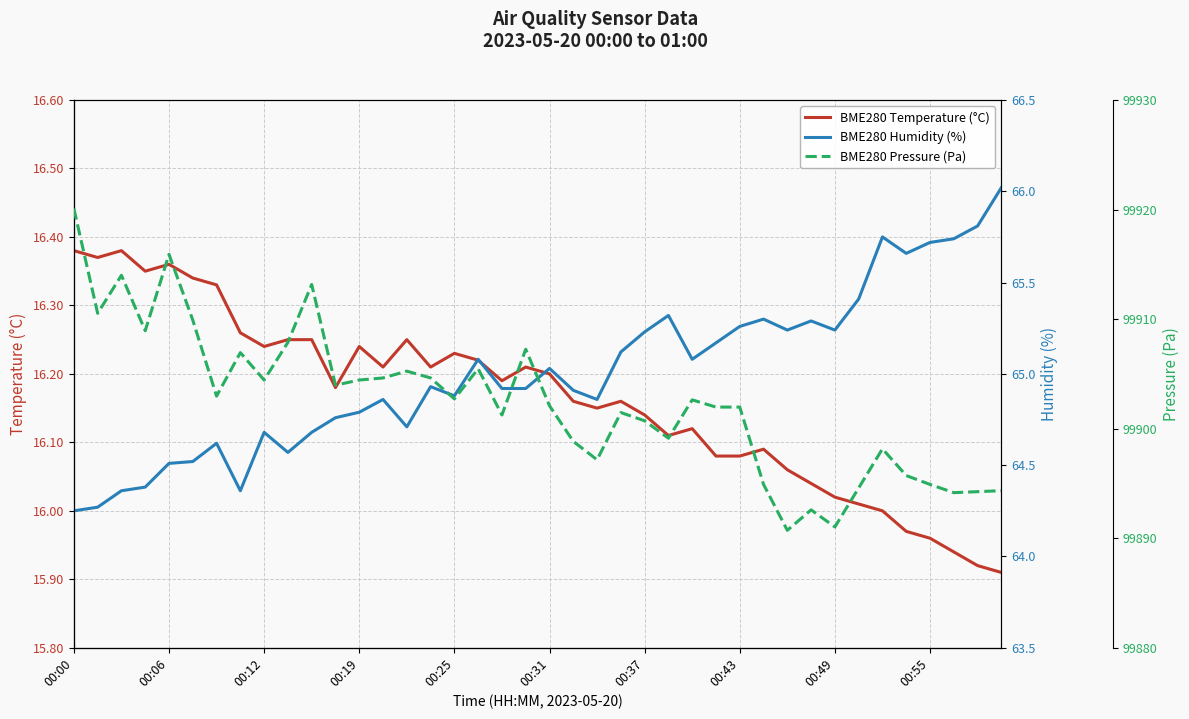

What position from the left is 00:12?

9